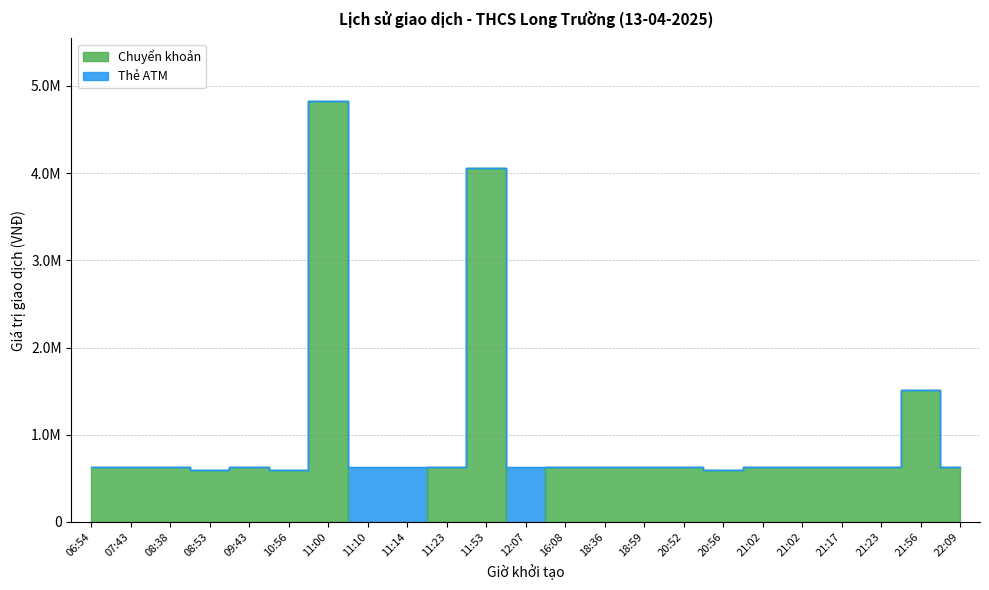

List the labels in order of value, smallest first.

11:10, 11:14, 12:07, 08:53, 10:56, 20:56, 06:54, 07:43, 08:38, 09:43, 11:23, 16:08, 18:36, 18:59, 20:52, 21:02, 21:02, 21:17, 21:23, 22:09, 21:56, 11:53, 11:00